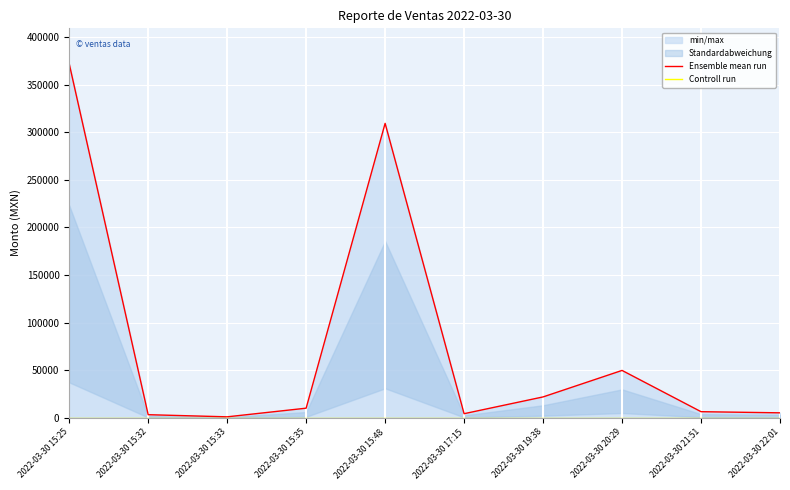

Reading right to left, list all the values displayed in this chart.

Ensemble mean run: 5197.5	6400.0	49738.5	21912.0	4287.0	309280.0	10080.0	990.0	3240.0	371900.0
Controll run: 0.0	0.0	0.0	0.0	0.0	0.0	0.0	0.0	0.0	0.0